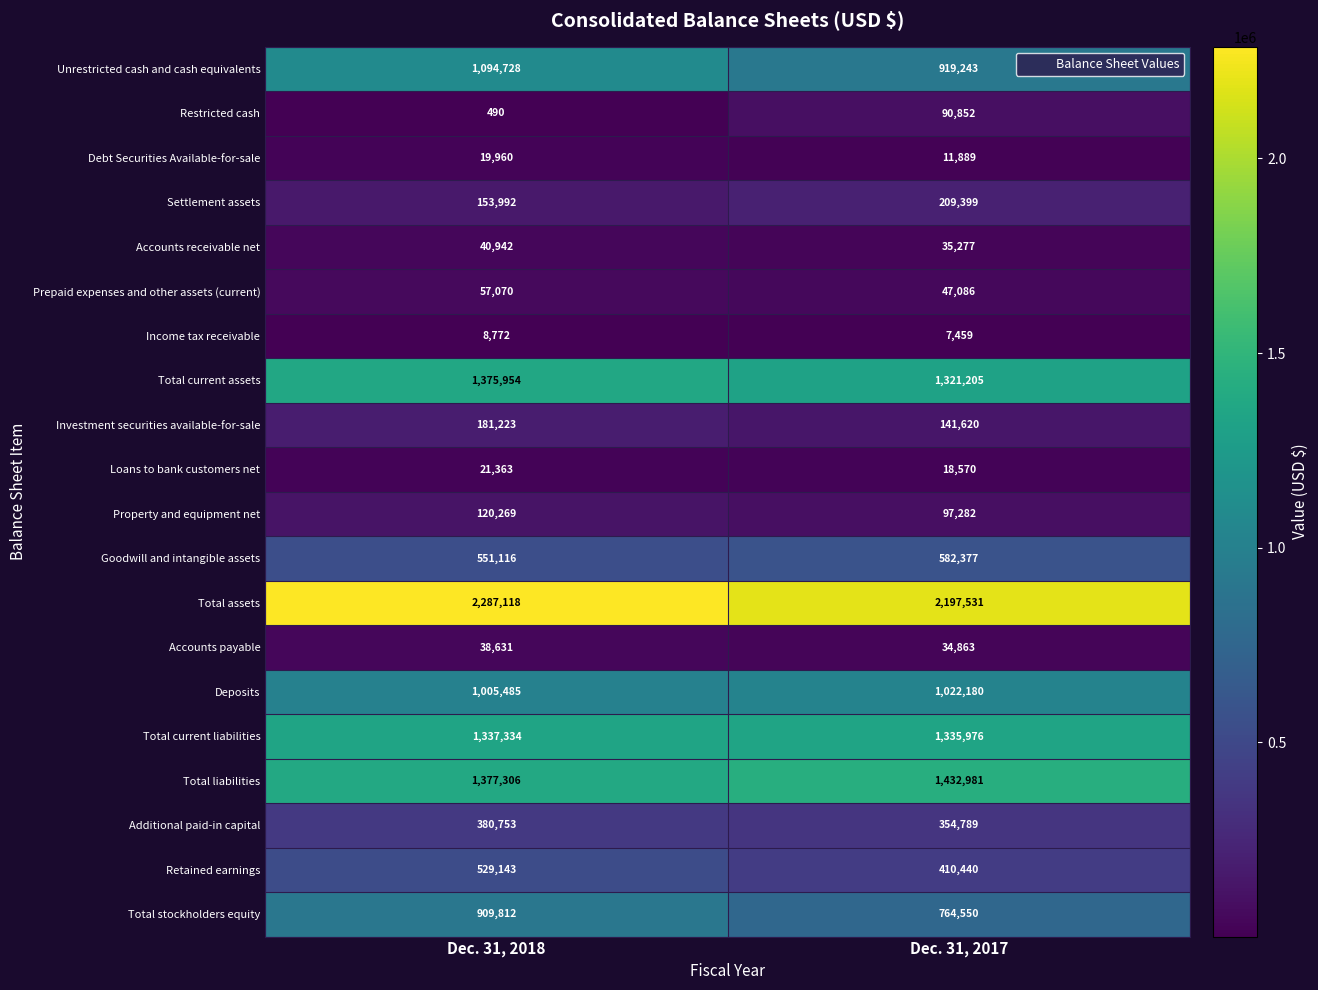

What is the total value across all series at Dec. 31, 2018?

11491461